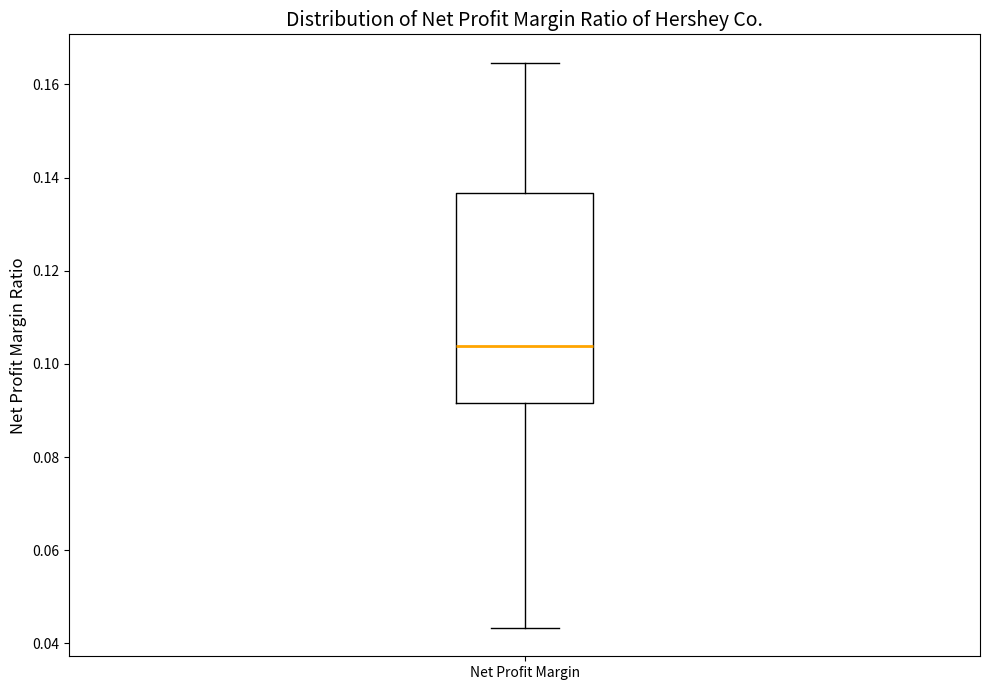

Transcribe this box plot: give where the median line is, the range the box spans, and where the two whiskers end, as read against the y-axis. The values are not printed on the chart, so give them approximately, as read against the axis.

median 0.104, box 0.092 to 0.136, whiskers 0.044 to 0.164